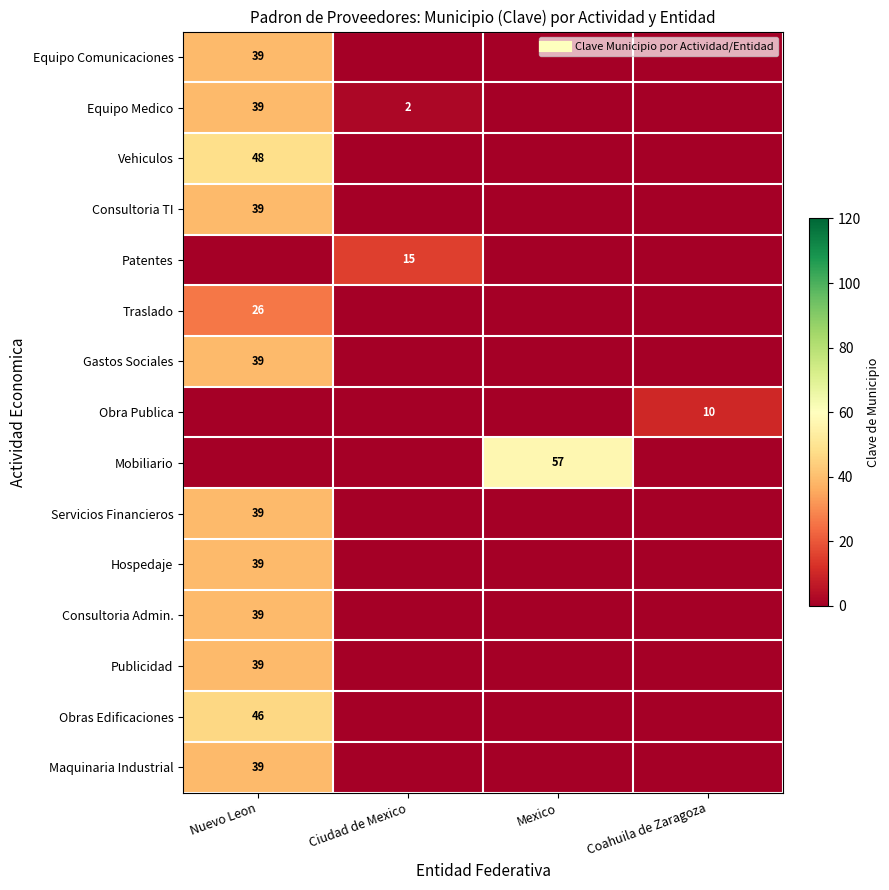

At which category is the sum across all series the highest?

Nuevo Leon